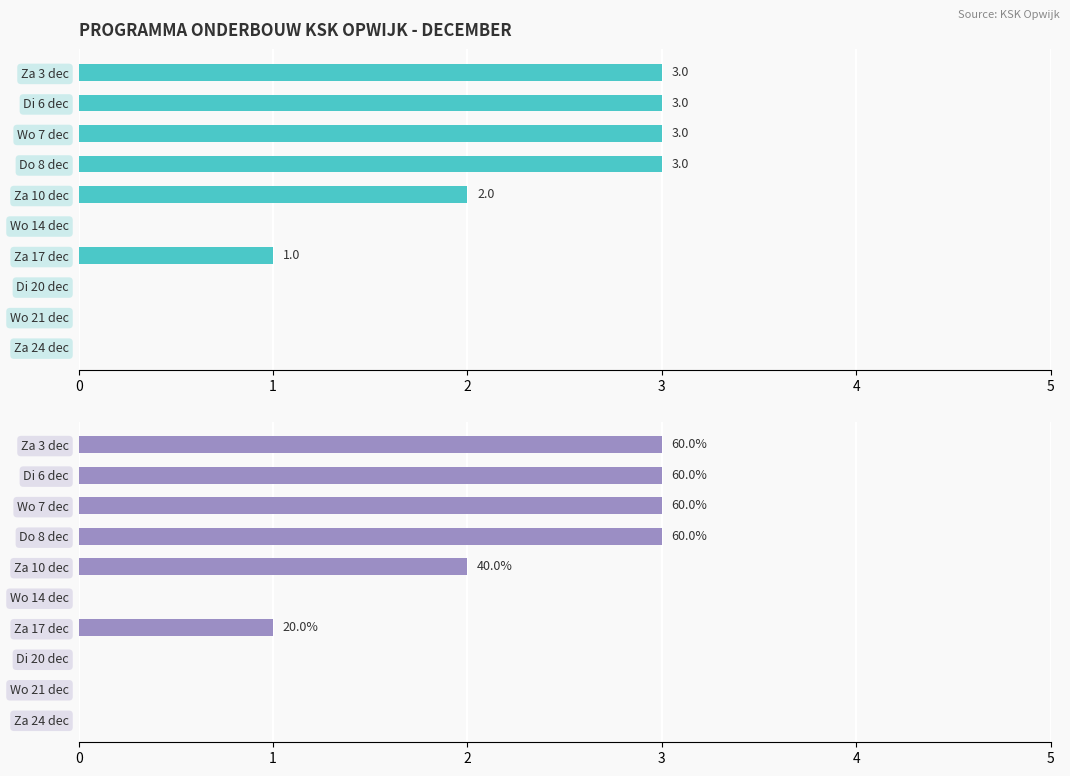

Does the chart contain stacked bars?

No